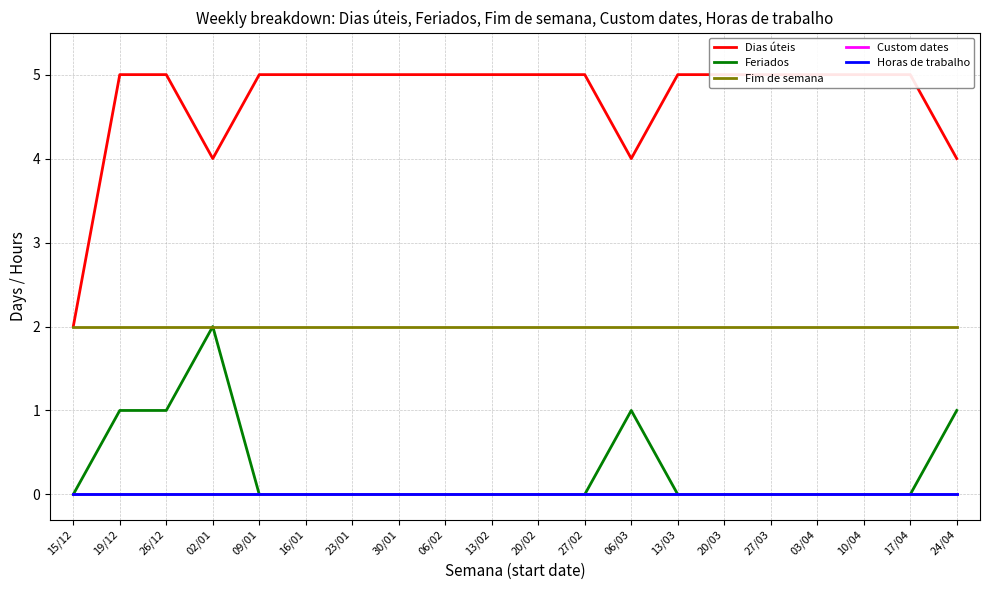

What is the label of the 13th point from the left?

06/03